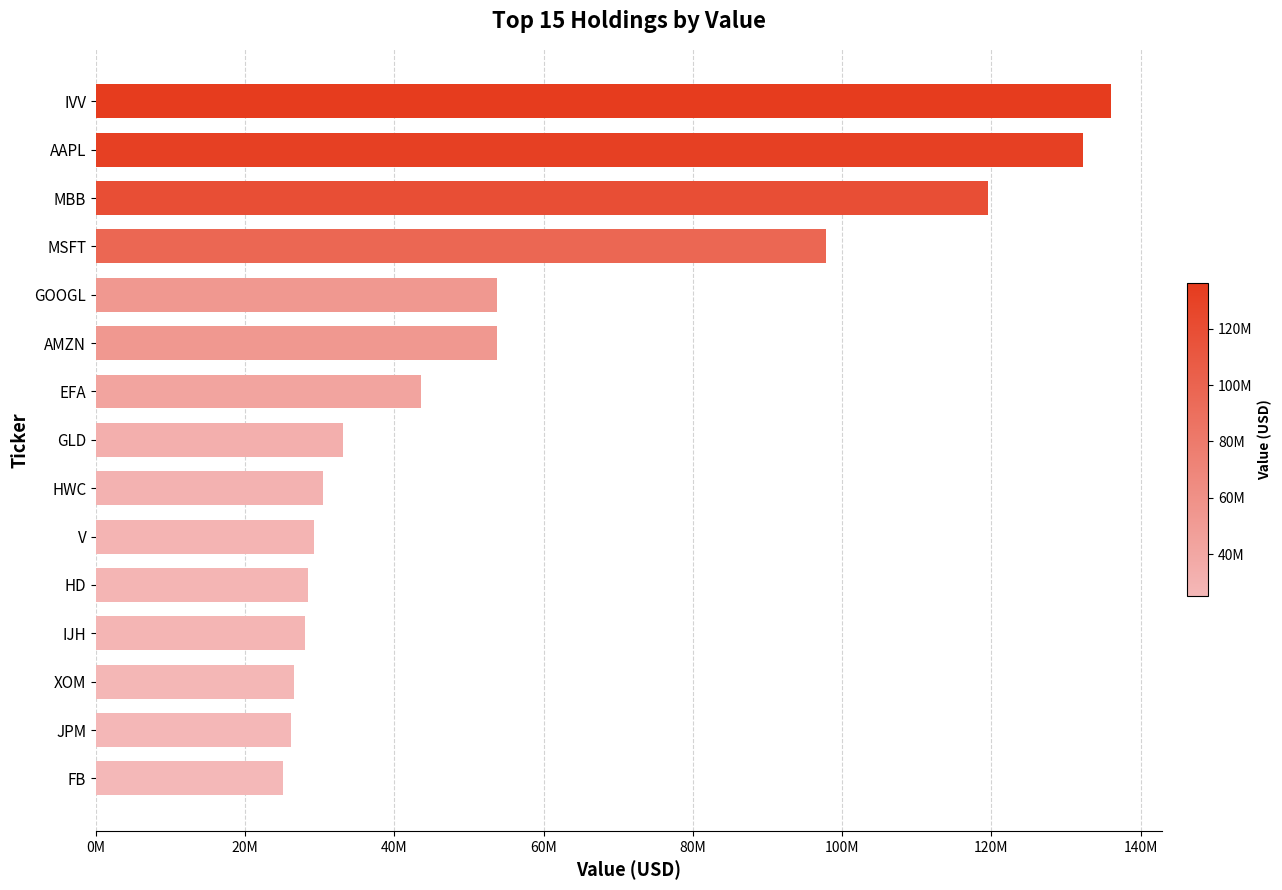

Does the chart contain any negative values?

No